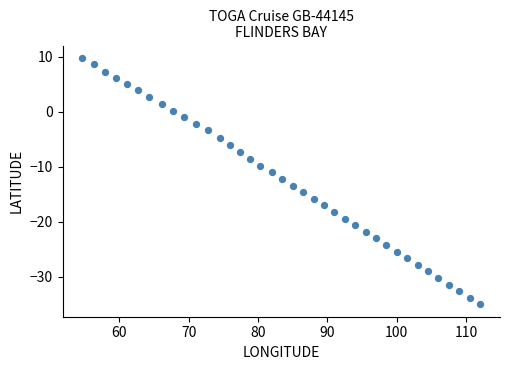

What is the range of X values (max minus min)?

57.3